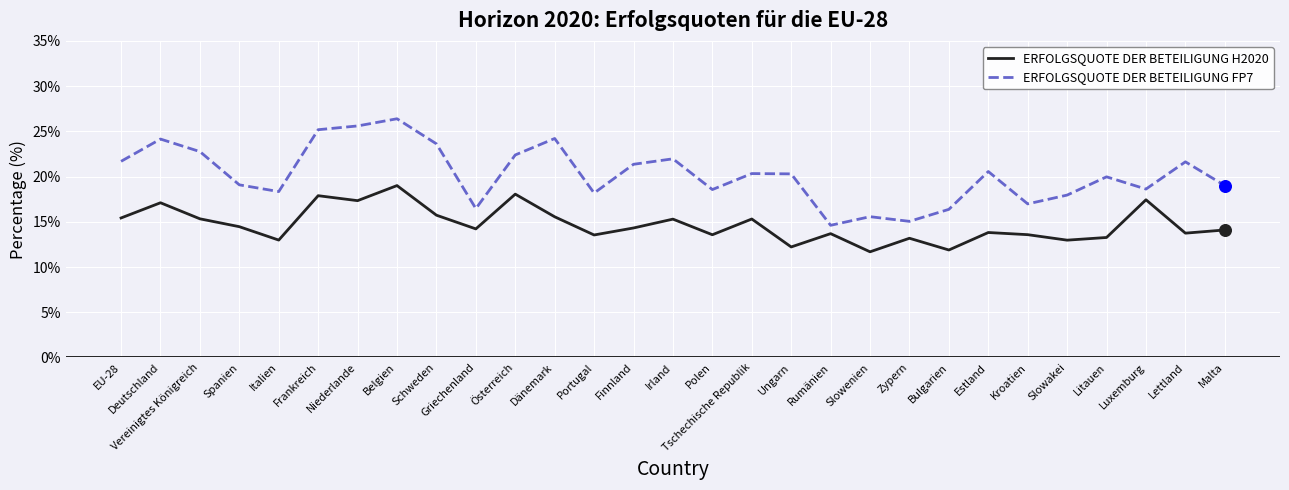

What is the total value across all series at Rumänien?

28.3